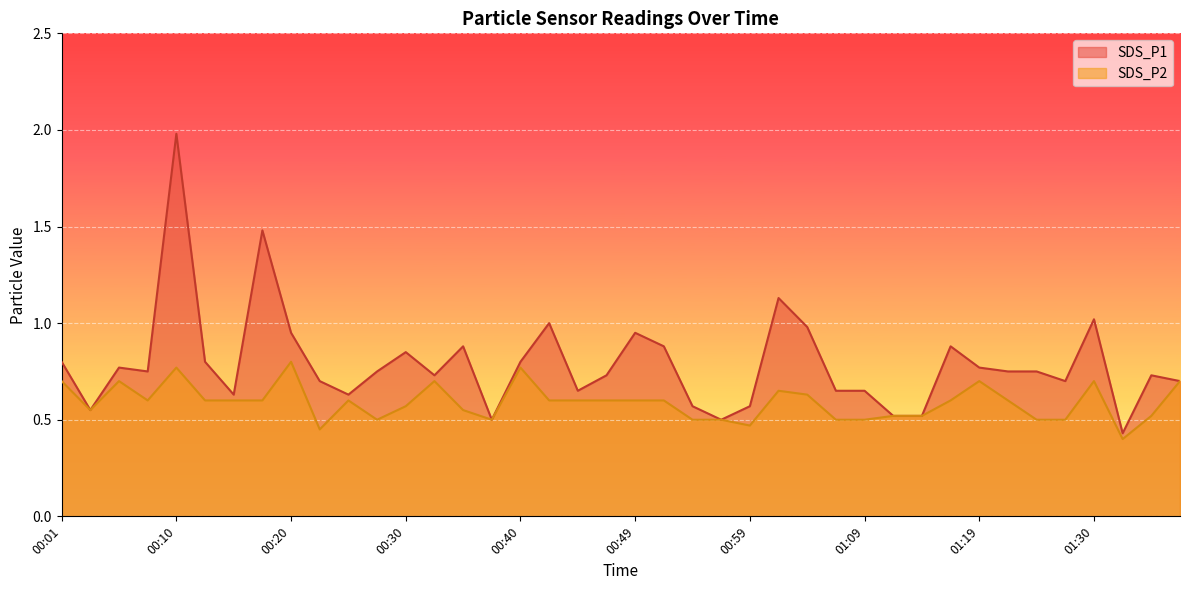

What is the difference between the SDS_P2 values at 00:47 and 00:10?

0.2